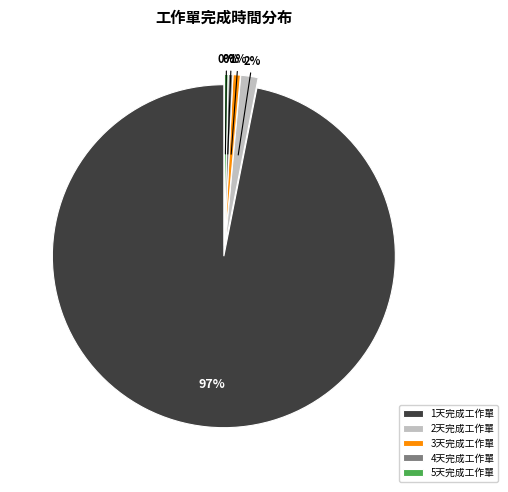

What is the largest slice in the pie chart?

1天完成工作單